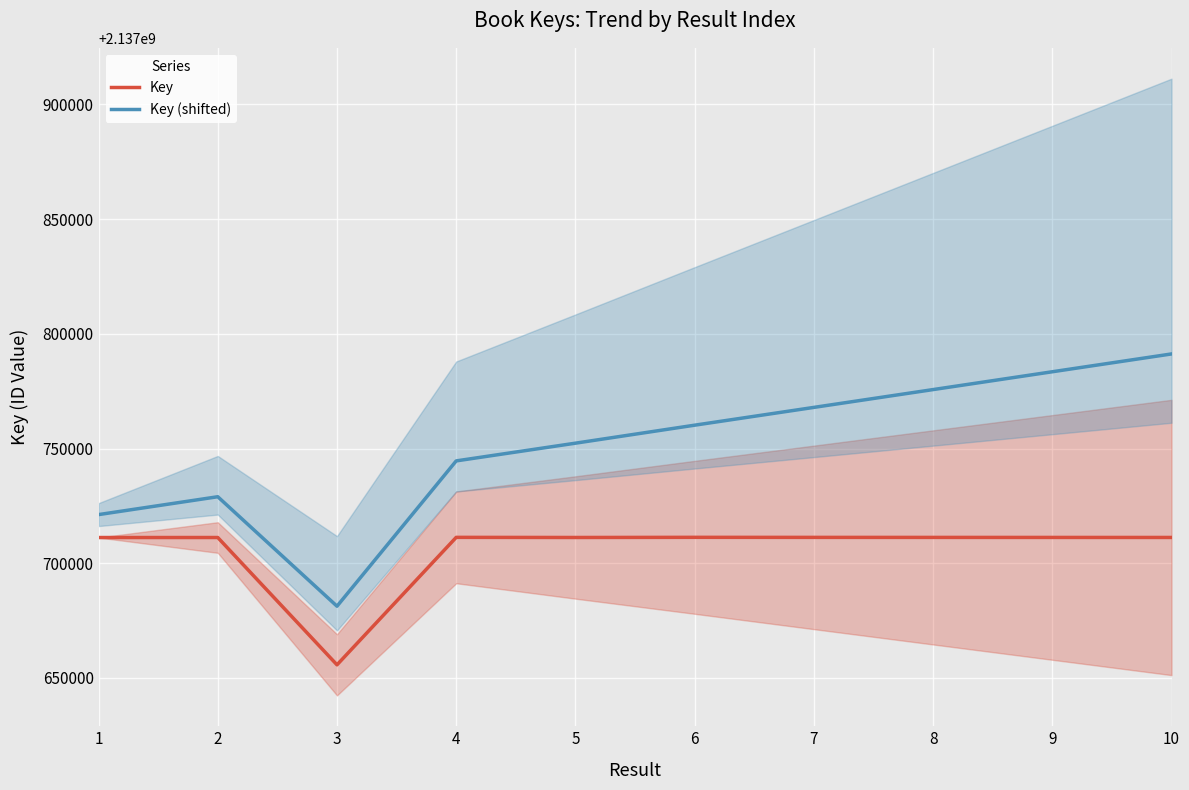

What is the average value of the Key (shifted) series?

2137750692.7